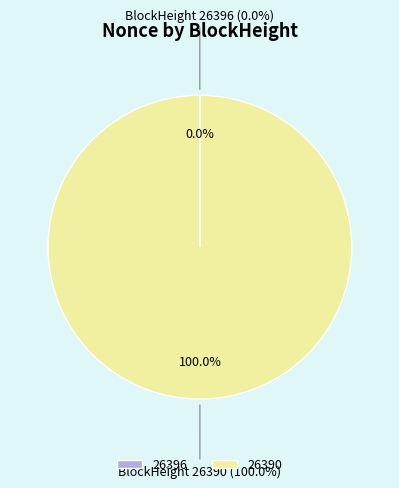

Count the number of slices in the pie.

2